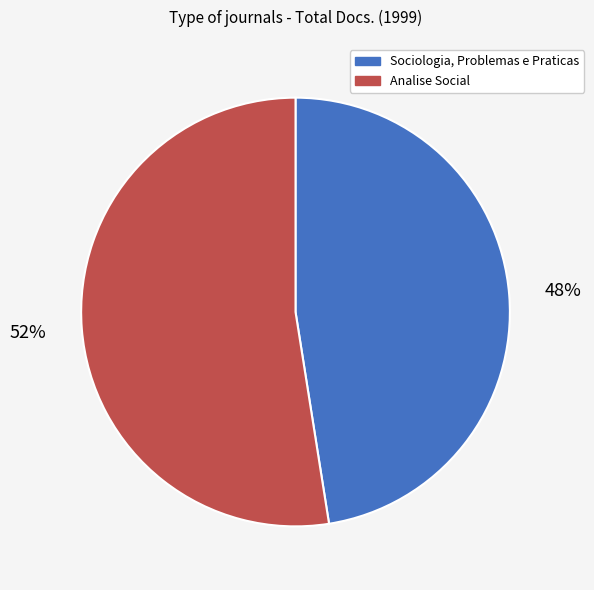

Is the sum of Sociologia, Problemas e Praticas and Analise Social greater than half?

Yes